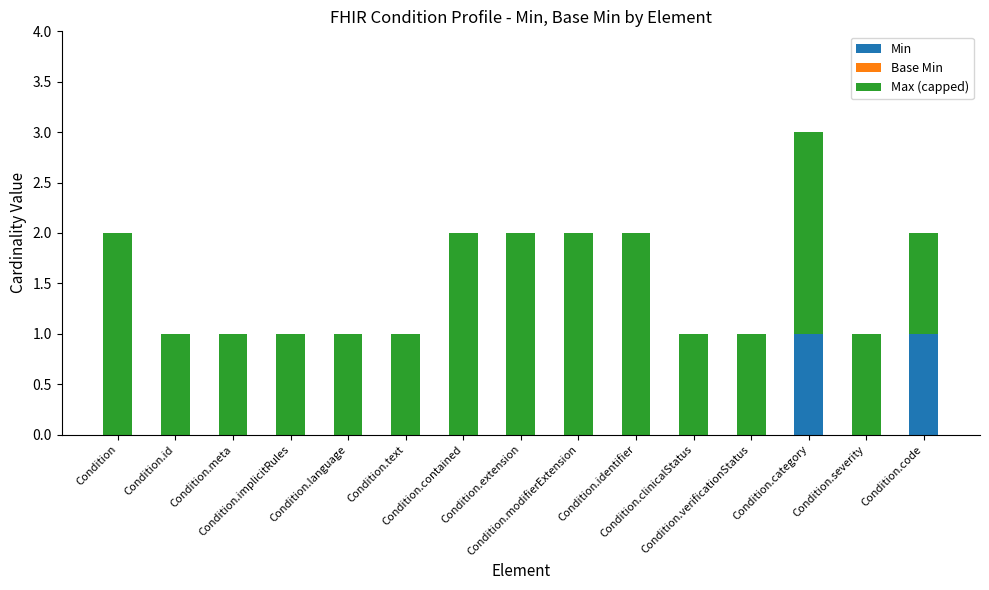

How many distinct data groups are displayed?

2